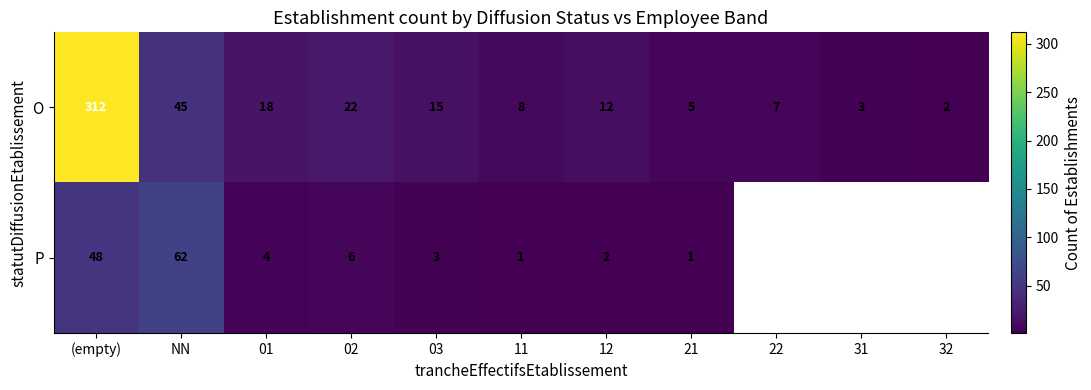

What is the greatest value displayed?

312.0